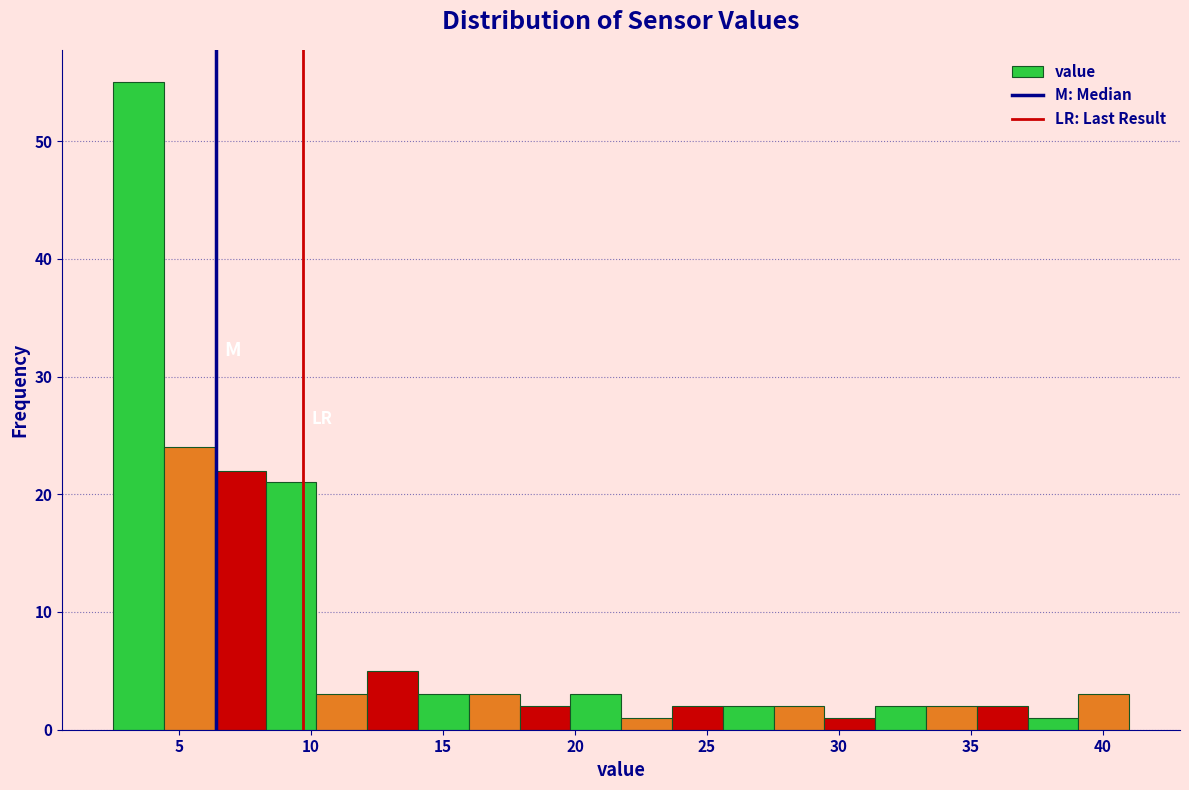

Read against the x-axis, roughly where is the centre of the tallest bar?

3.5